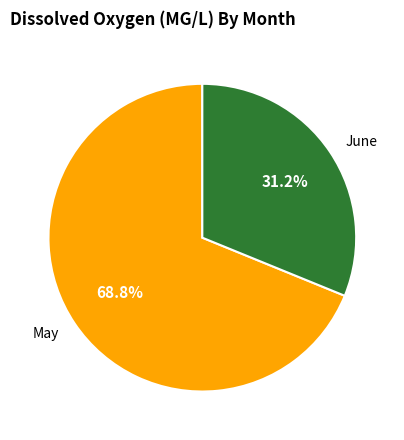

Combined, do June and May account for over 50%?

Yes